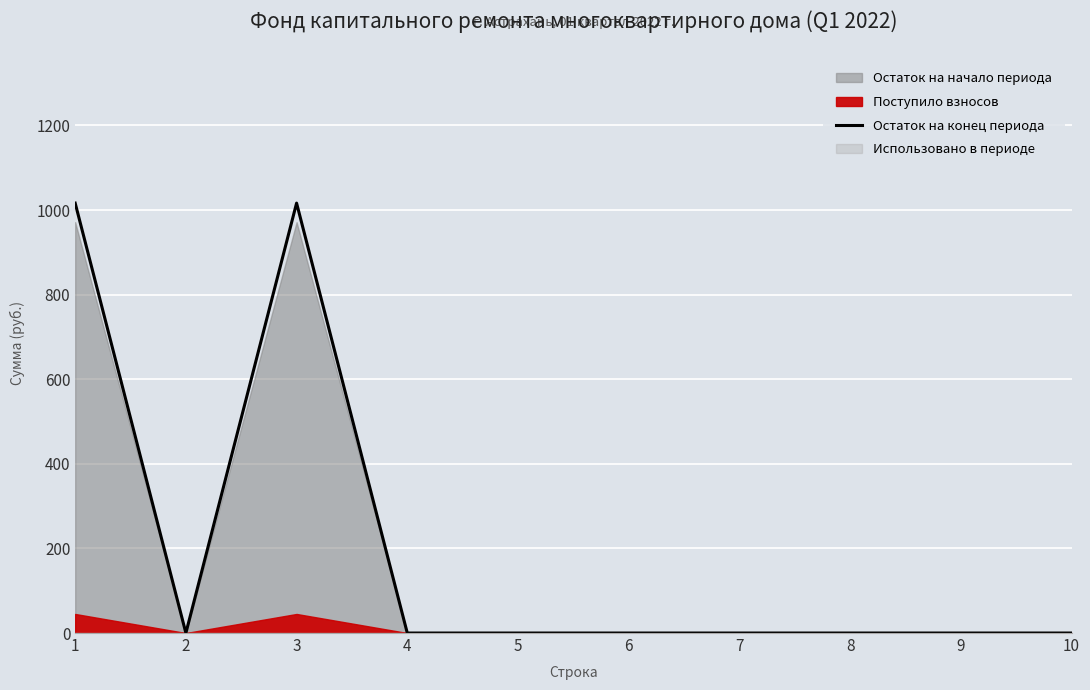

The value at 6 is 0.0. True or false?

True